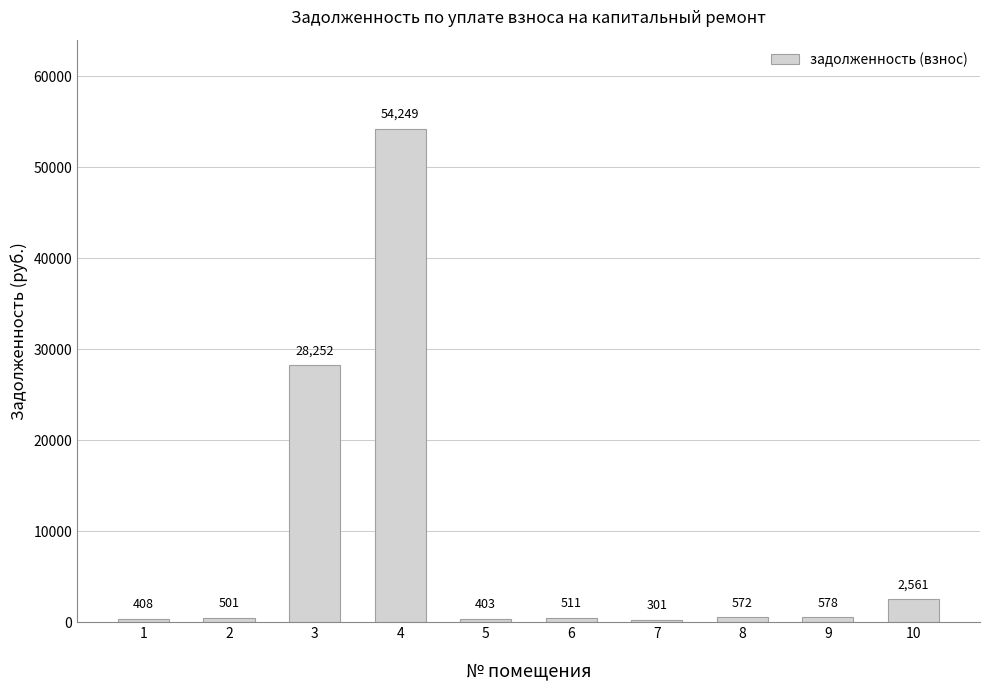

The value at 3 is 28252.1. True or false?

True